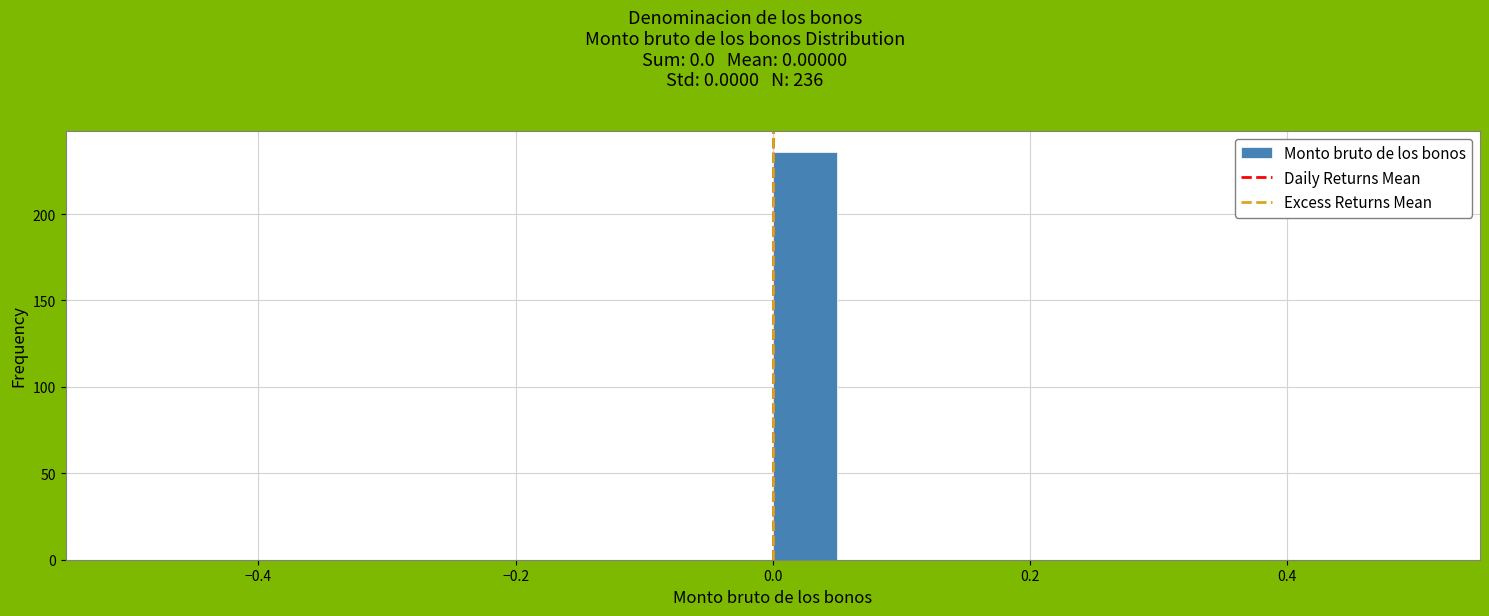

Read against the x-axis, roughly where is the centre of the tallest bar?

0.02